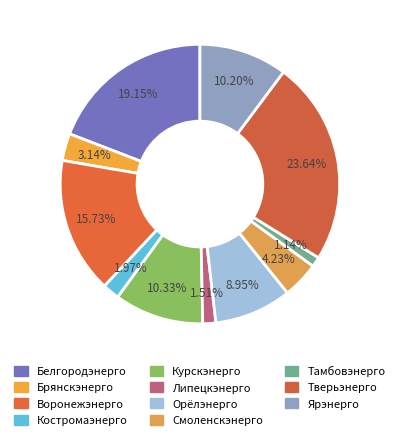

Rank the categories by value from highest to lowest.

Тверьэнерго, Белгородэнерго, Воронежэнерго, Курскэнерго, Ярэнерго, Орёлэнерго, Смоленскэнерго, Брянскэнерго, Костромаэнерго, Липецкэнерго, Тамбовэнерго